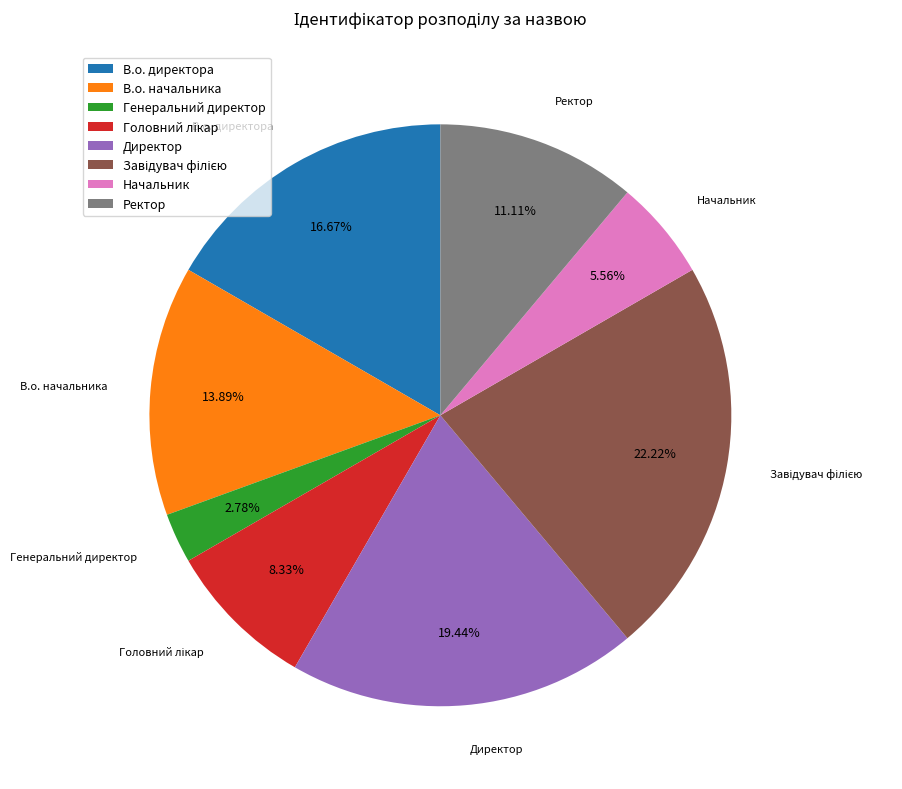

Approximately how many times larger is the value at Генеральний директор compared to Начальник?

0.5